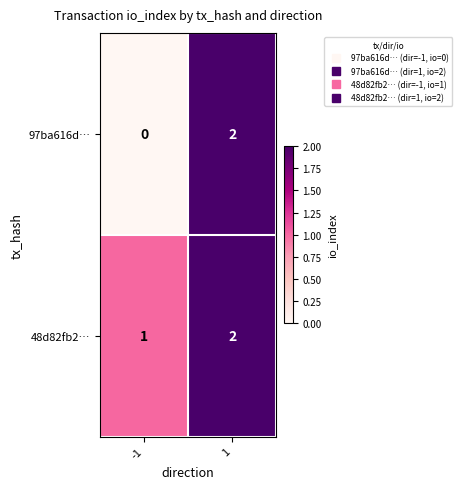

What is the total value across all series at 1?

4